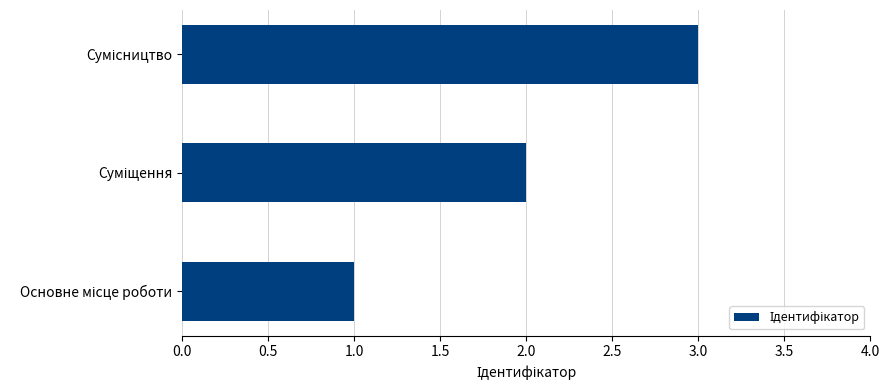

What is the greatest value displayed?

3